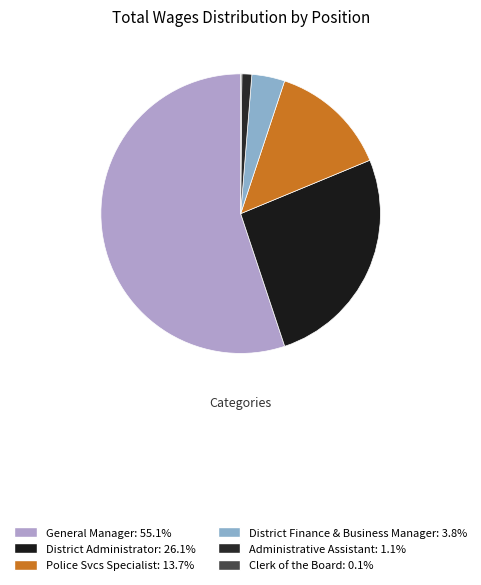

What percentage is NOT represented by Police Svcs Specialist?

86.3%